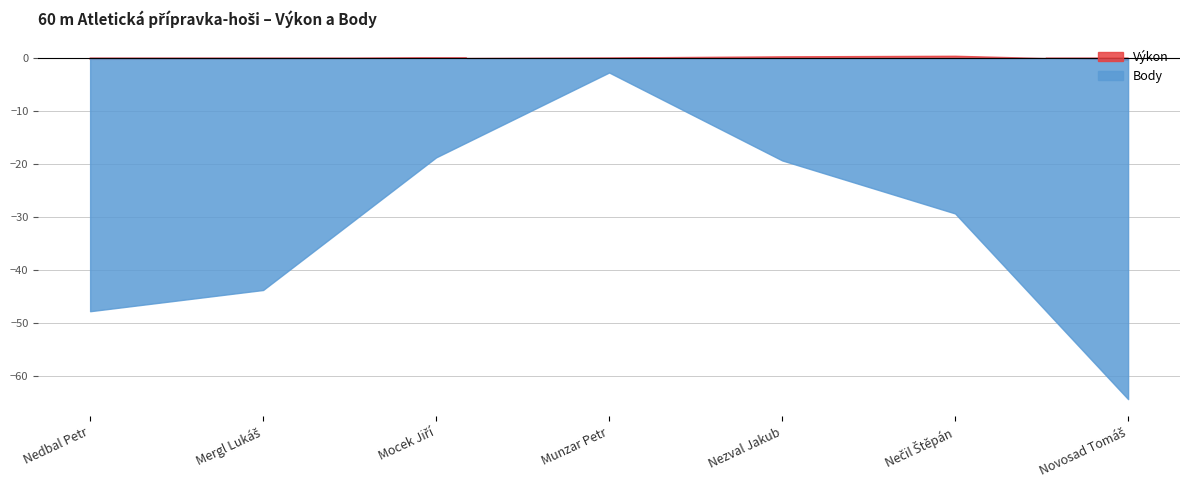

At which category does the chart reach its minimum across all series?

Novosad Tomáš